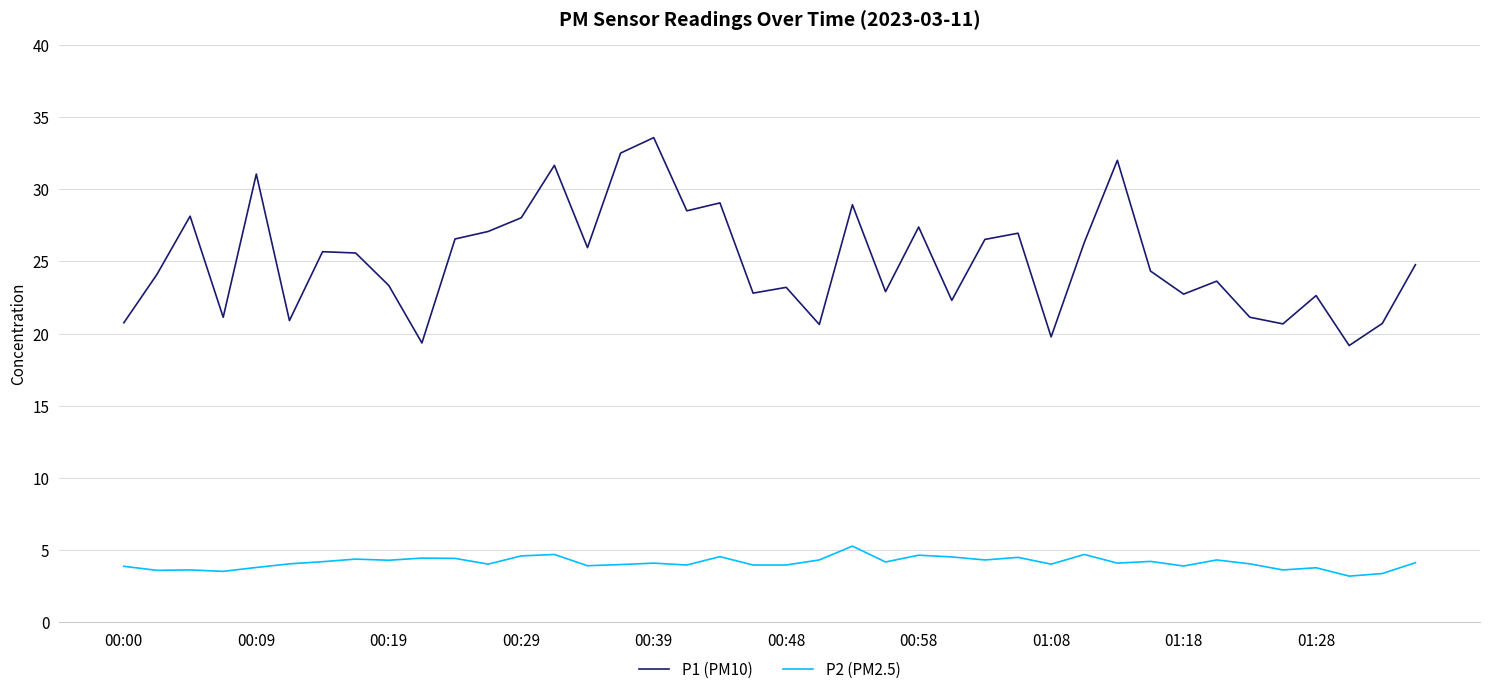

True or false: P1 (PM10) and P2 (PM2.5) cross at least once.

False